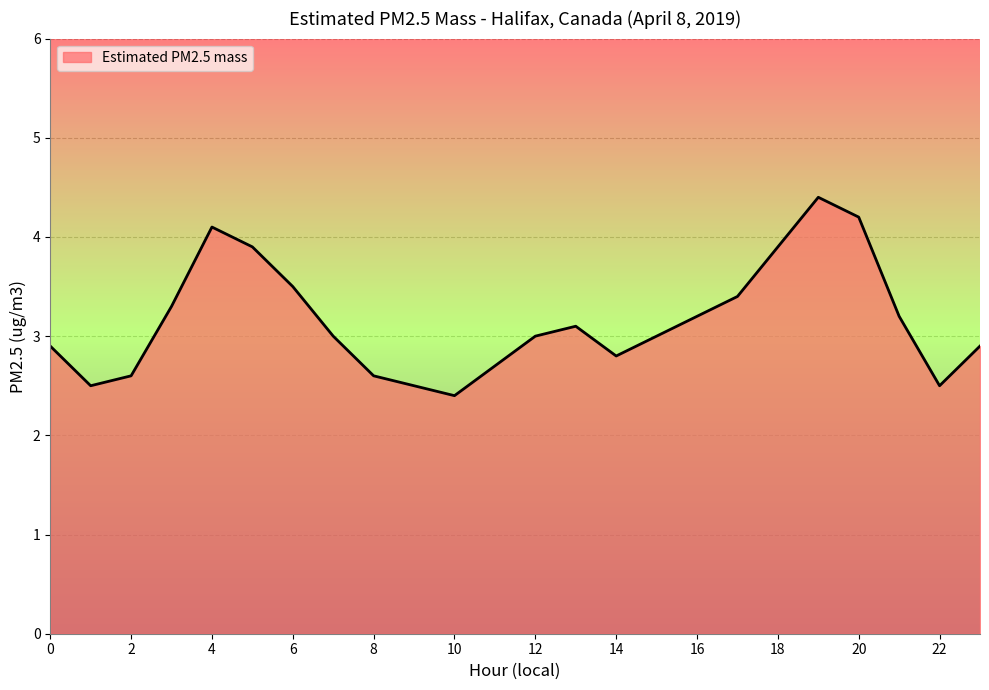

Reading left to right, what are all the values shown in this chart?

2.9	2.5	2.6	3.3	4.1	3.9	3.5	3.0	2.6	2.5	2.4	2.7	3.0	3.1	2.8	3.0	3.2	3.4	3.9	4.4	4.2	3.2	2.5	2.9